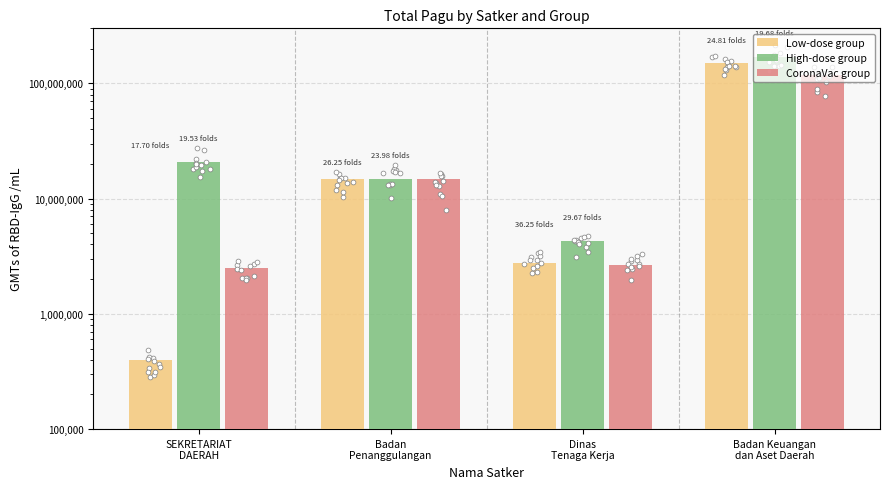

Which series contains the lowest Y value?

Low-dose group